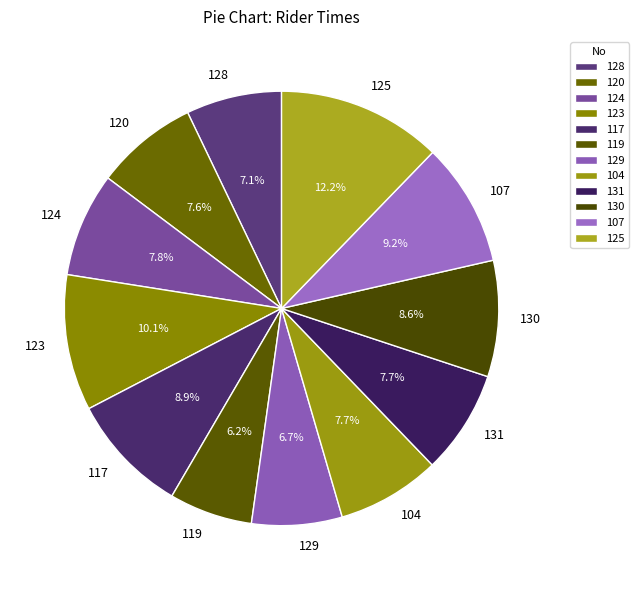

To the nearest percent, what is the combined percentage of 128 and 119?

13%